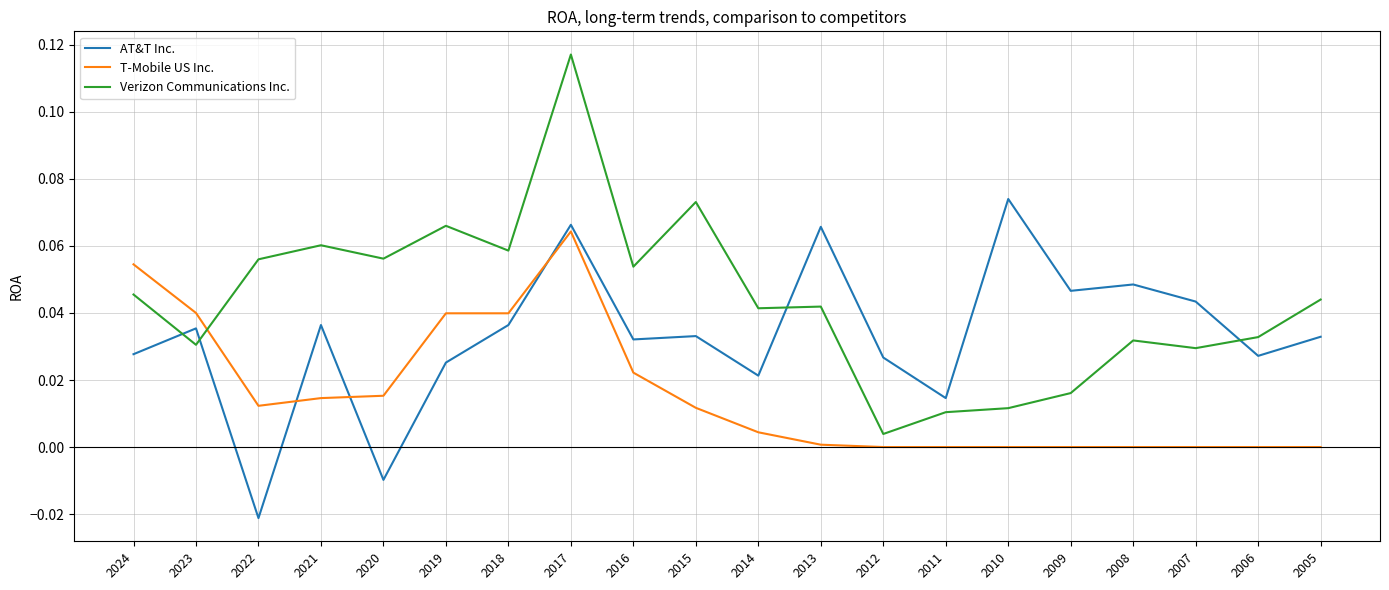

How many categories are shown in the chart?

20